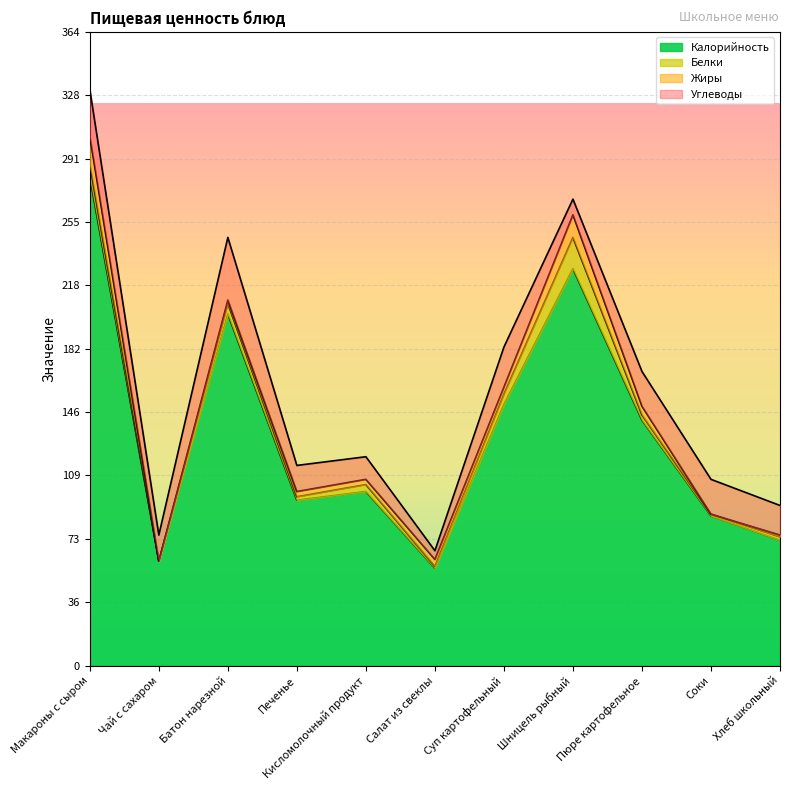

What are all the series names shown in the legend?

Калорийность, Белки, Жиры, Углеводы